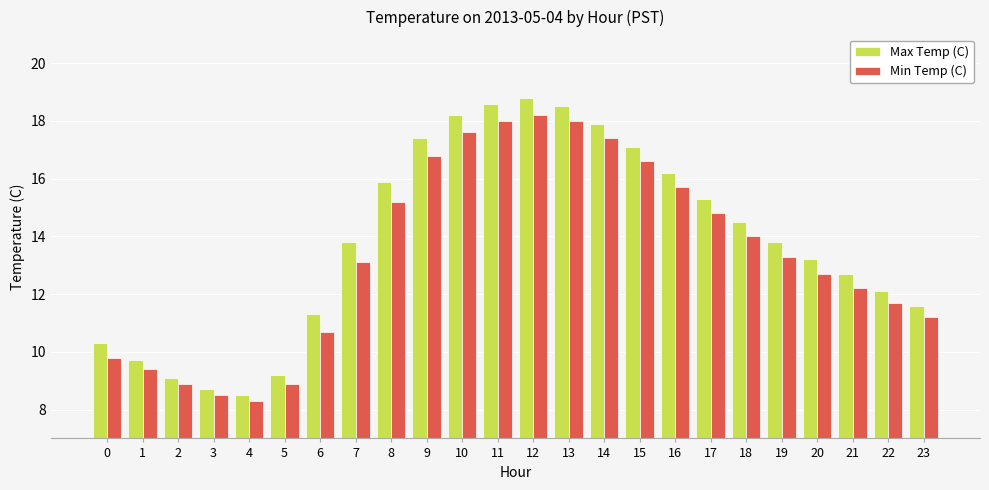

What is the difference between the maximum and second lowest values in the Min Temp (C) series?

9.7